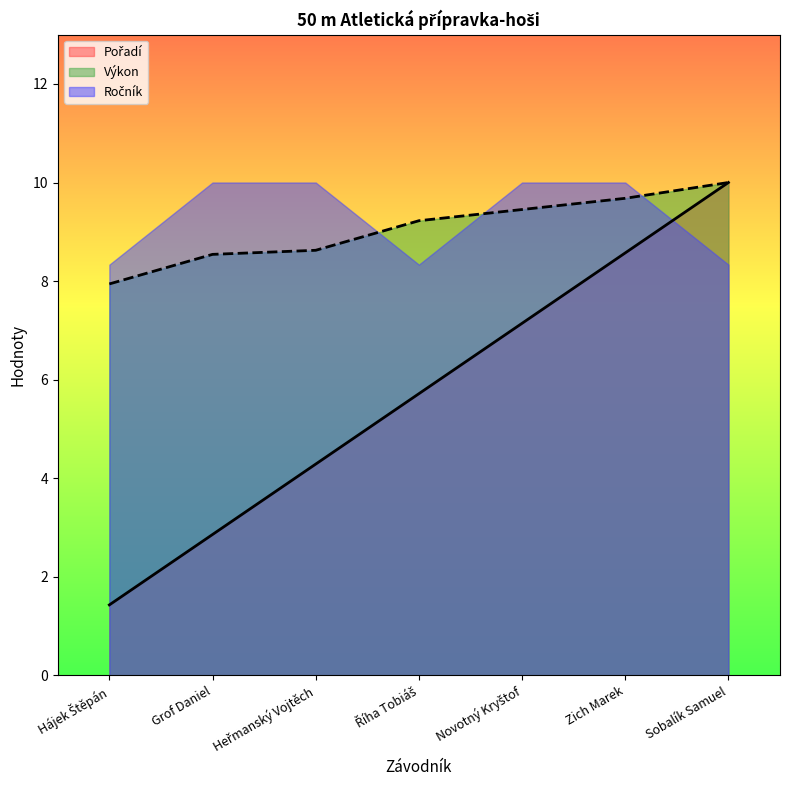

Read the Výkon value at Zich Marek.

9.7